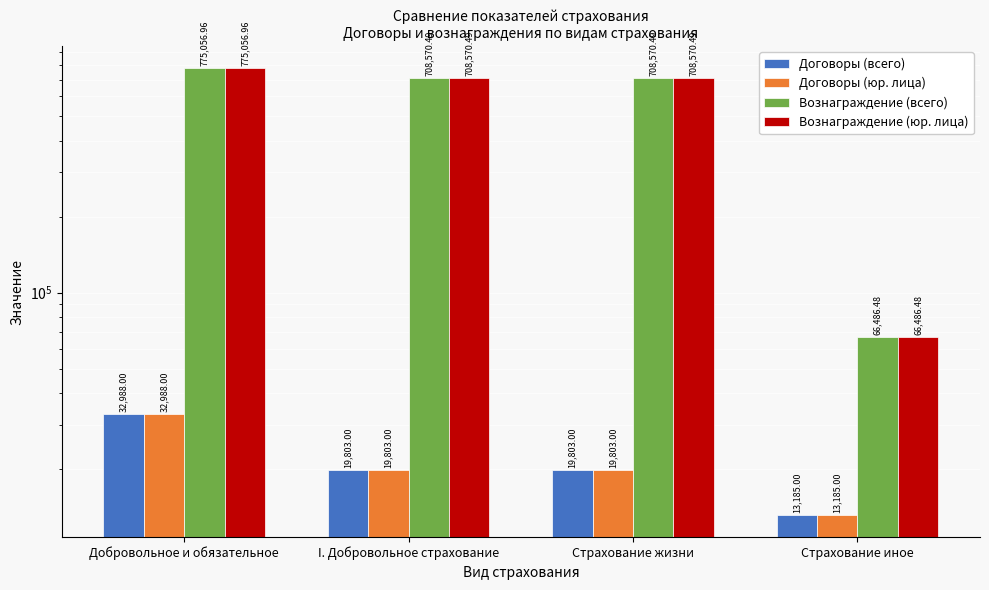

Which series has the largest total across all categories?

Вознаграждение (всего)